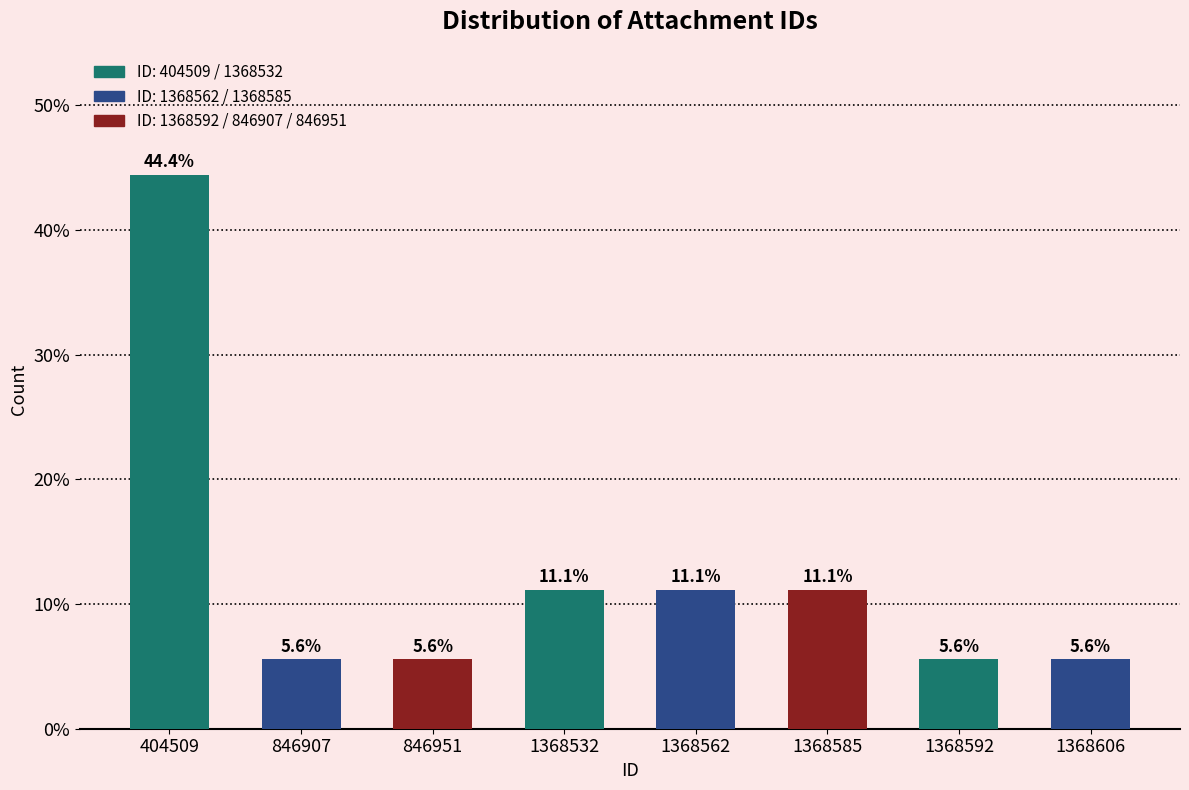

Reading left to right, transcribe all the data shown in this chart.

404509=44.4	846907=5.6	846951=5.6	1368532=11.1	1368562=11.1	1368585=11.1	1368592=5.6	1368606=5.6